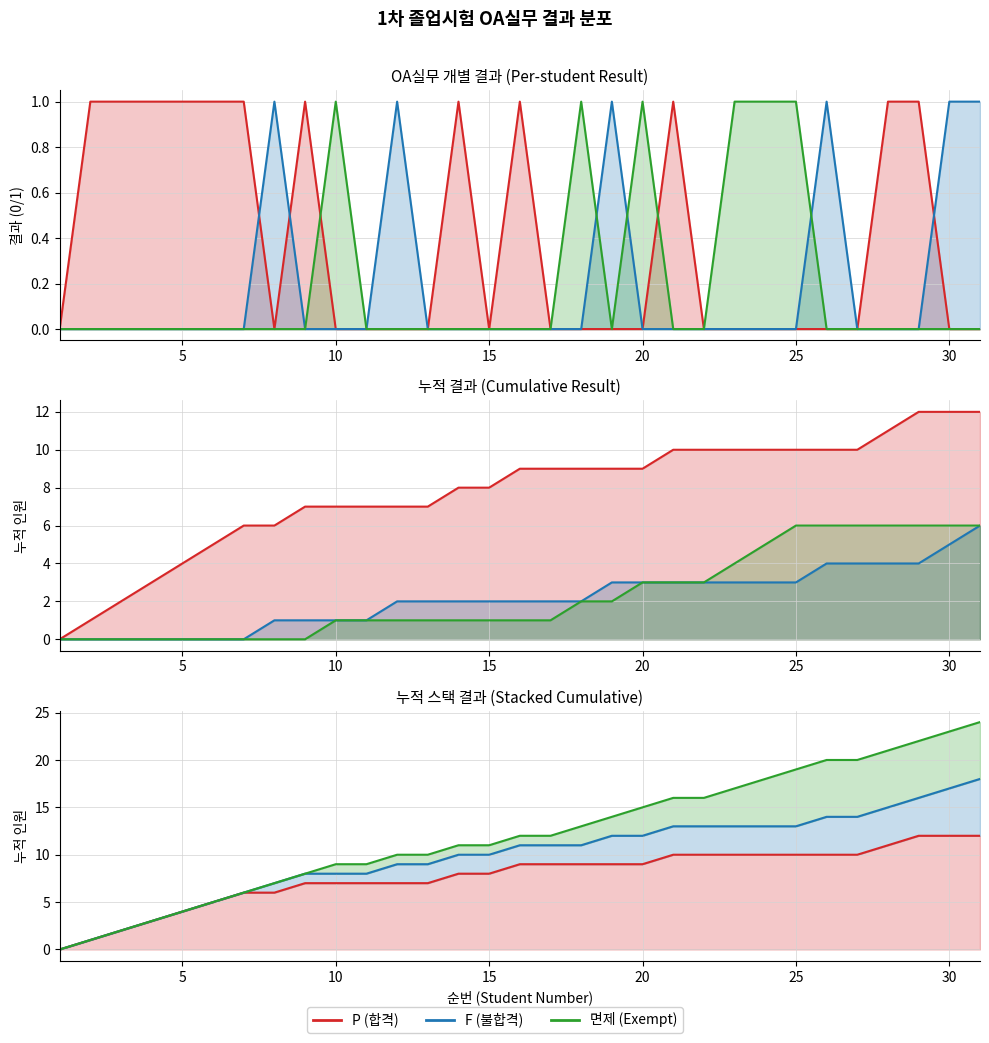

At which label does 면제 reach its minimum?

1